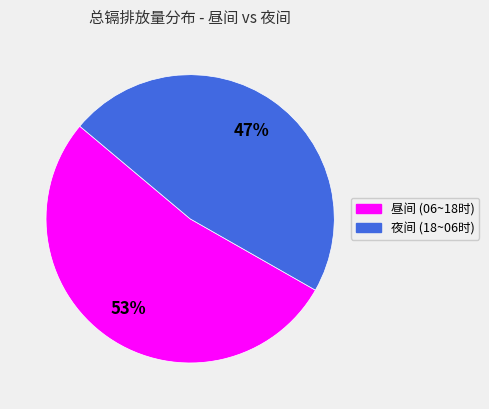

Is there a majority slice in this chart?

Yes